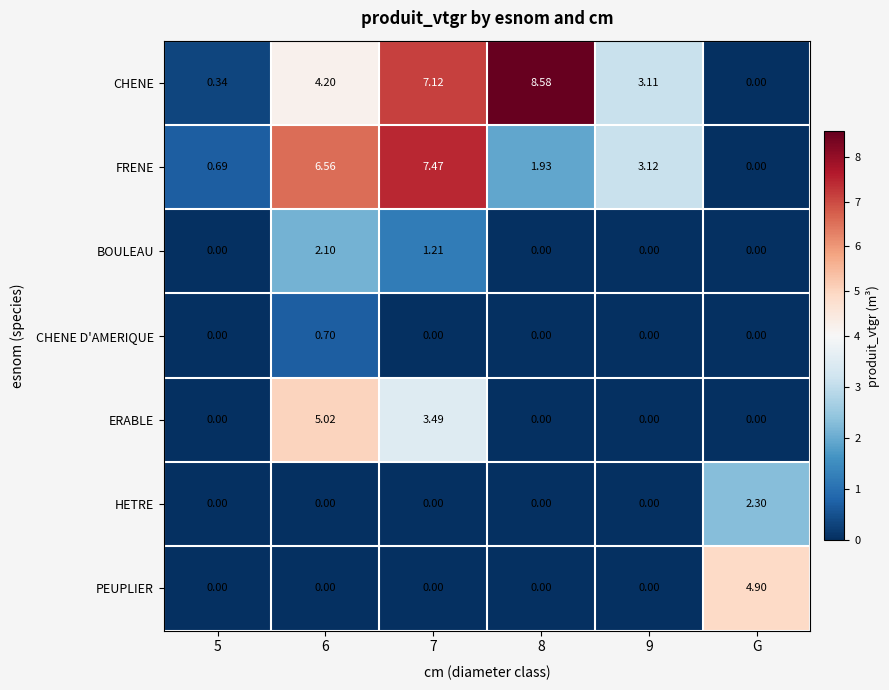

Rank the series by their maximum value, from highest to lowest.

CHENE, FRENE, ERABLE, PEUPLIER, HETRE, BOULEAU, CHENE D'AMERIQUE